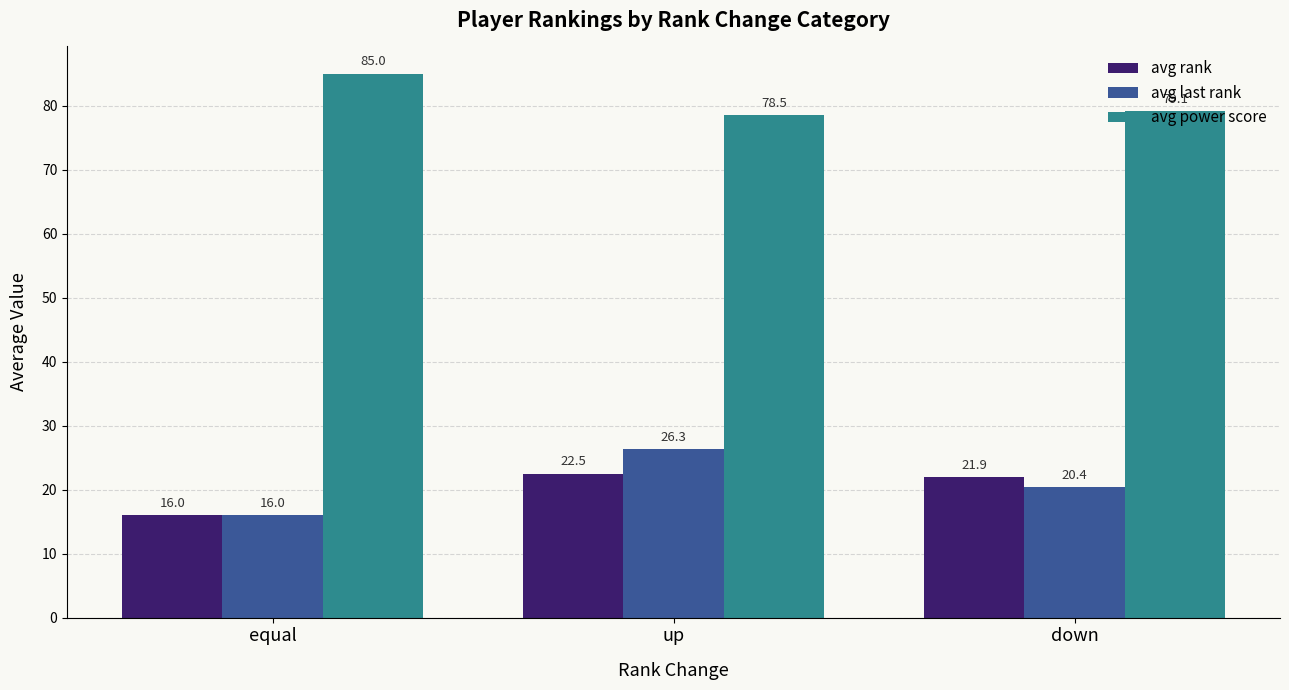

What position from the right is equal?

3